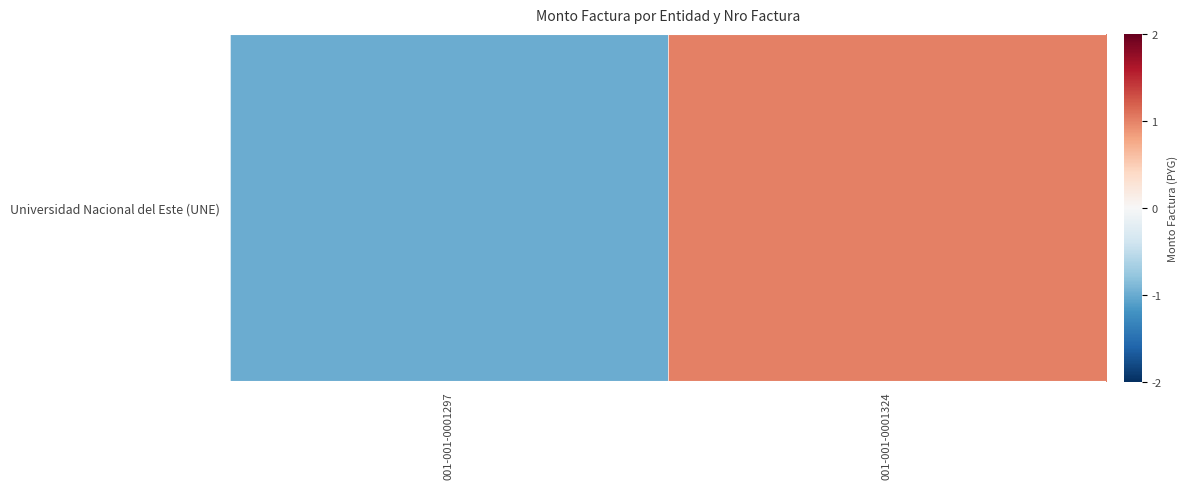

Which has a higher value, 001-001-0001297 or 001-001-0001324?

001-001-0001324